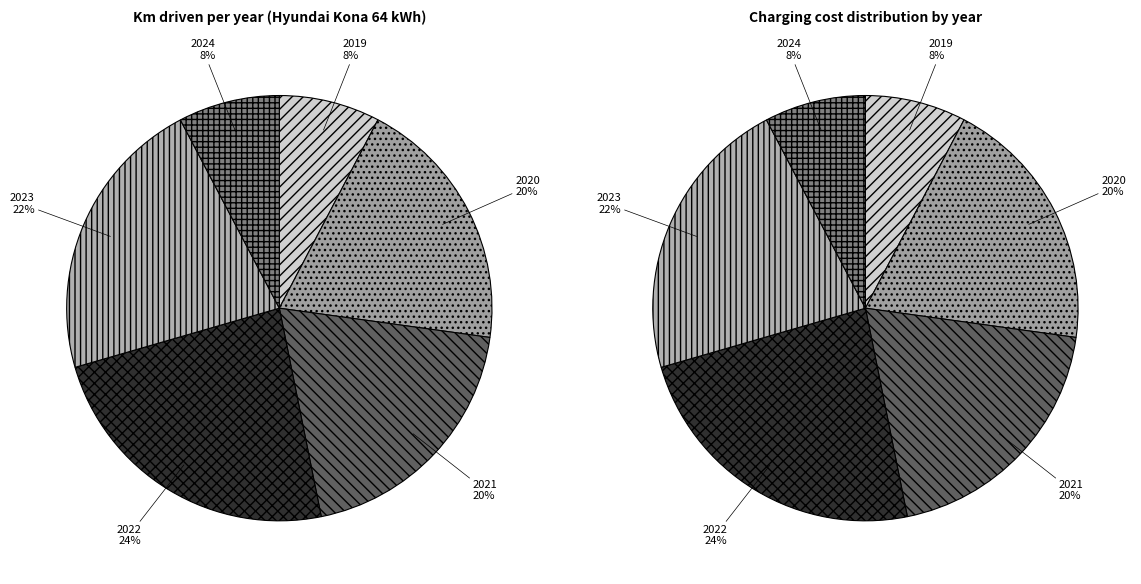

To the nearest percent, what portion does 2021 represent?

20%